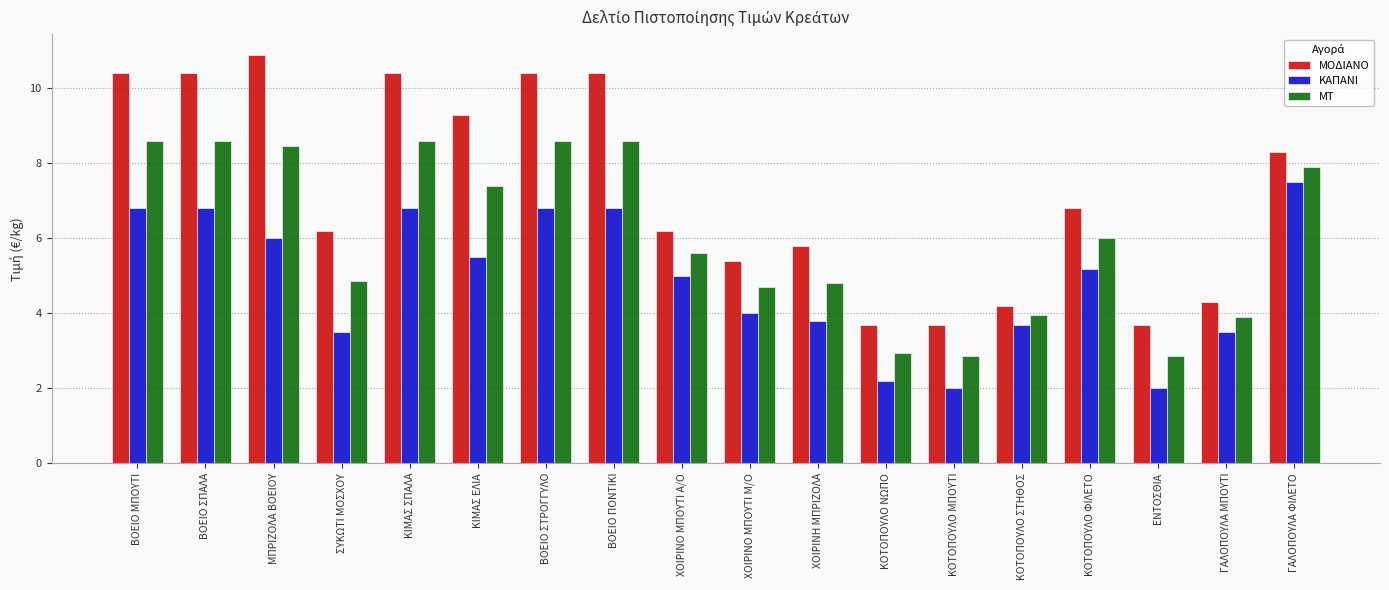

What is the difference between the ΜΟΔΙΑΝΟ values at ΣΥΚΩΤΙ ΜΟΣΧΟΥ and ΚΟΤΟΠΟΥΛΟ ΜΠΟΥΤΙ?

2.5